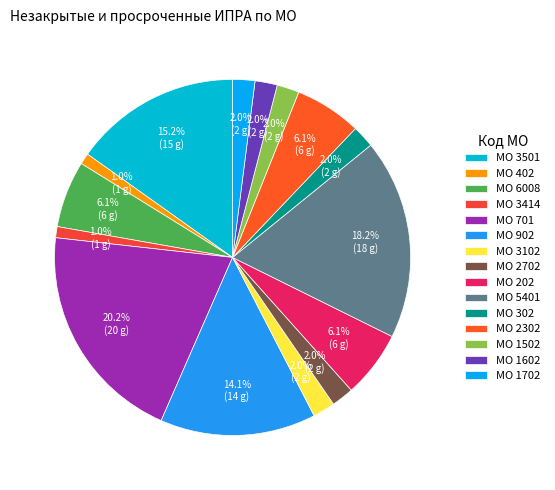

What is the smallest slice in the pie chart?

402